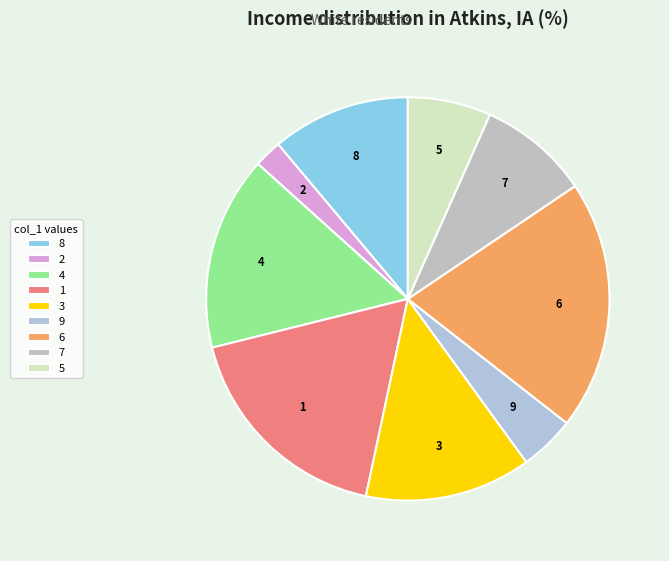

Which has a higher value, 9 or 8?

8